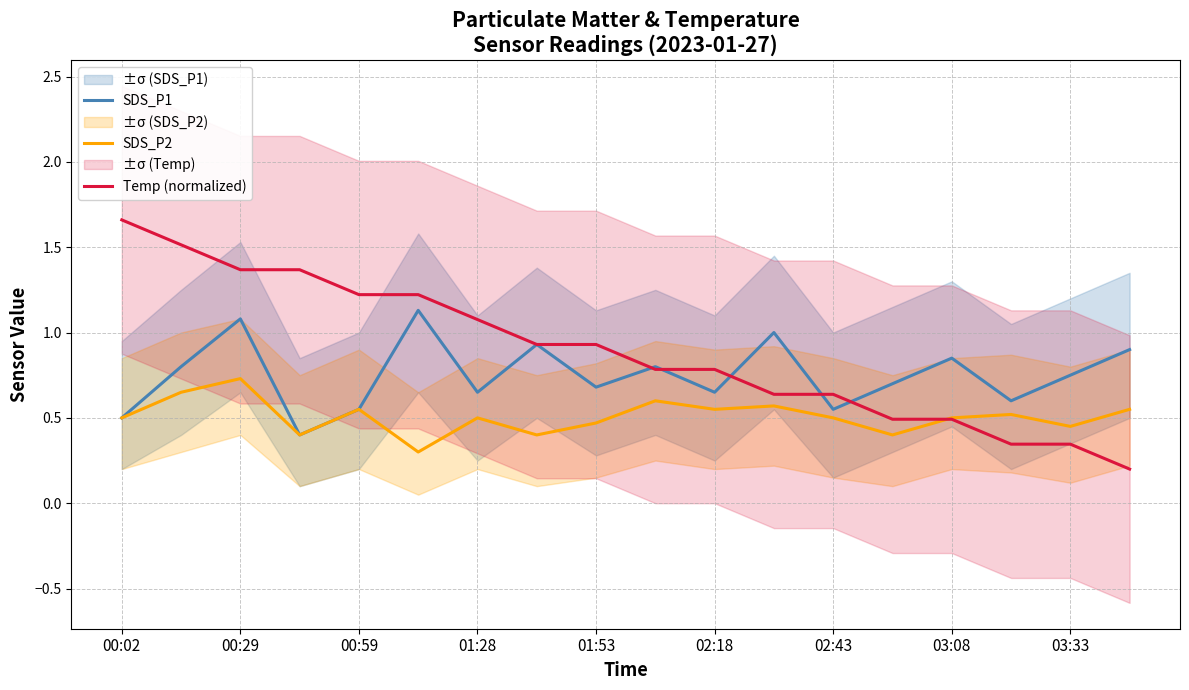

True or false: SDS_P1 and Temp (normalized) intersect in this chart.

True